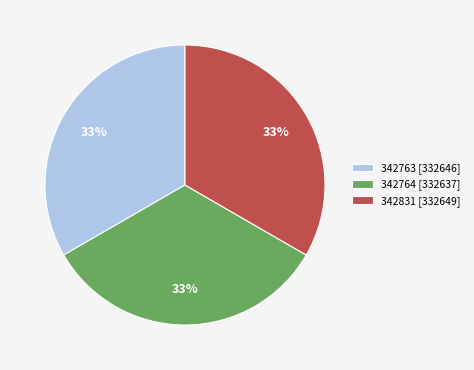

Approximately how many times larger is the value at 342831 [332649] compared to 342763 [332646]?

1.0